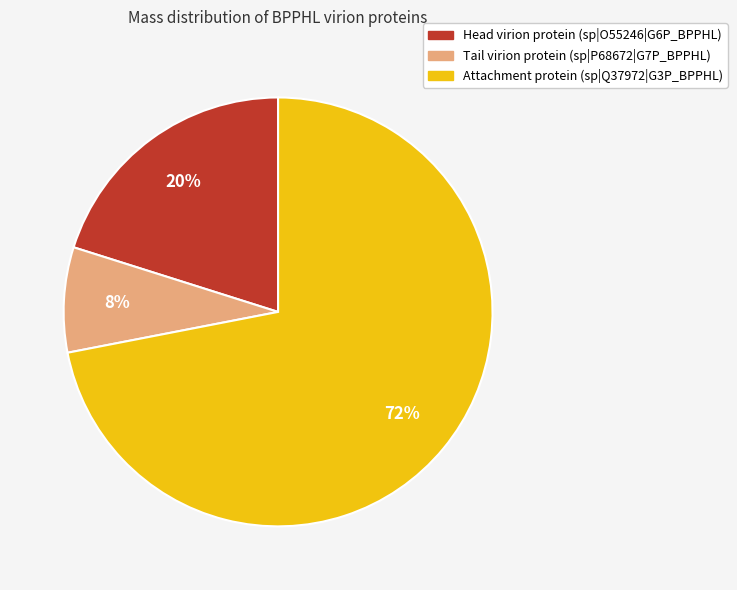

To the nearest percent, what percentage of the pie is Head virion protein (sp|O55246|G6P_BPPHL)?

20%